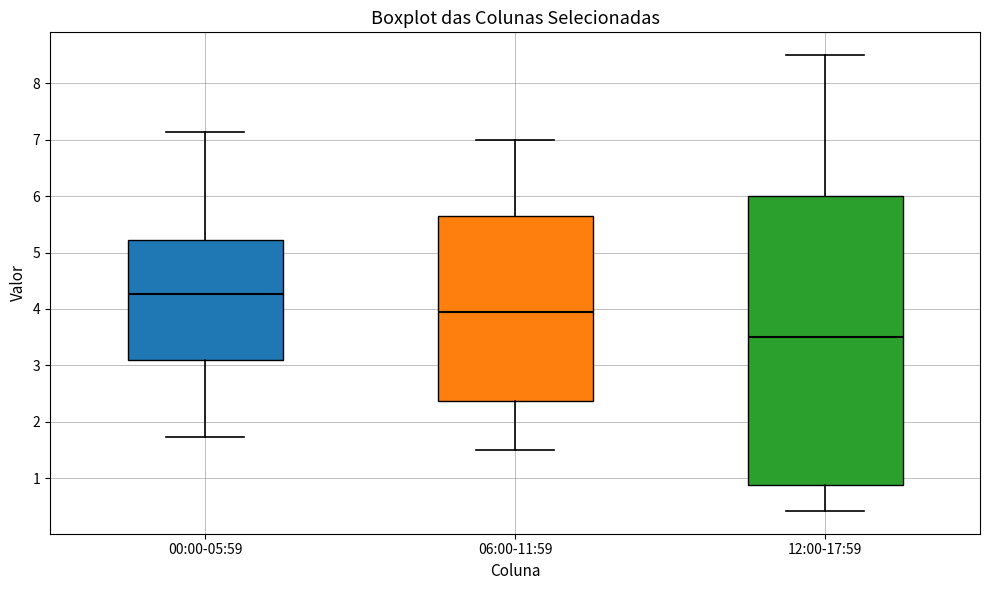

Reading left to right, transcribe this box plot: for each box, give where its median line is, the range the box spans, and where its two whiskers end, as read against the y-axis. The values are not printed on the chart, so give them approximately, as read against the axis.

00:00-05:59: median 4.3, box 3.1 to 5.2, whiskers 1.7 to 7.1
06:00-11:59: median 4.0, box 2.4 to 5.7, whiskers 1.5 to 7.0
12:00-17:59: median 3.5, box 0.9 to 6.0, whiskers 0.4 to 8.5